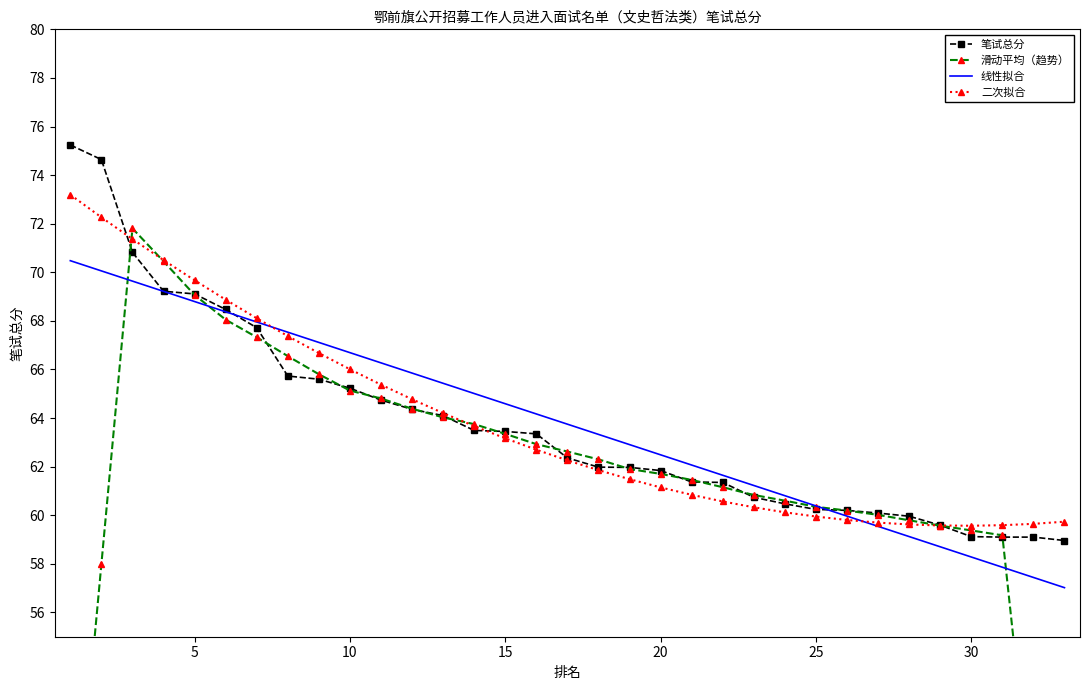

The value of 二次拟合 at 23 is 106.1. True or false?

False